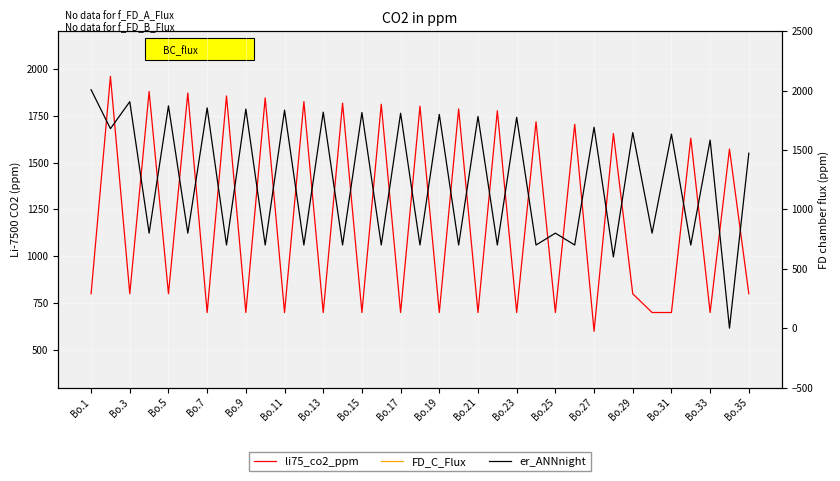

What position from the right is Bo.19?

17